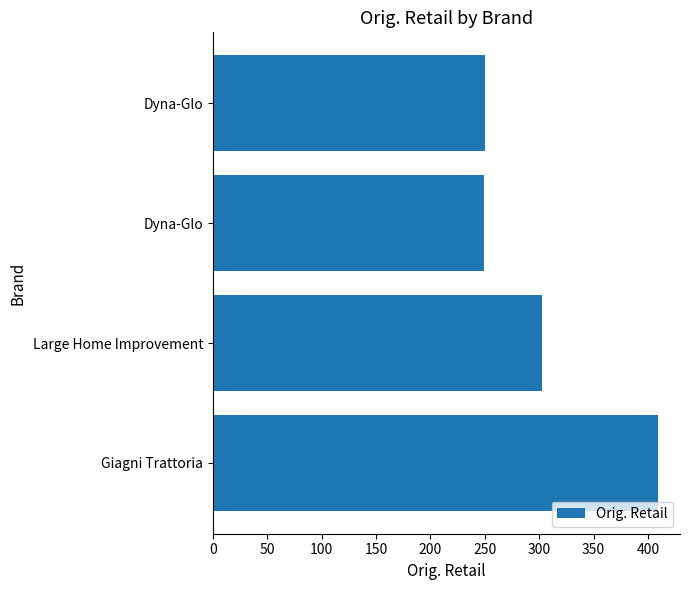

Count the number of categories in the chart.

4